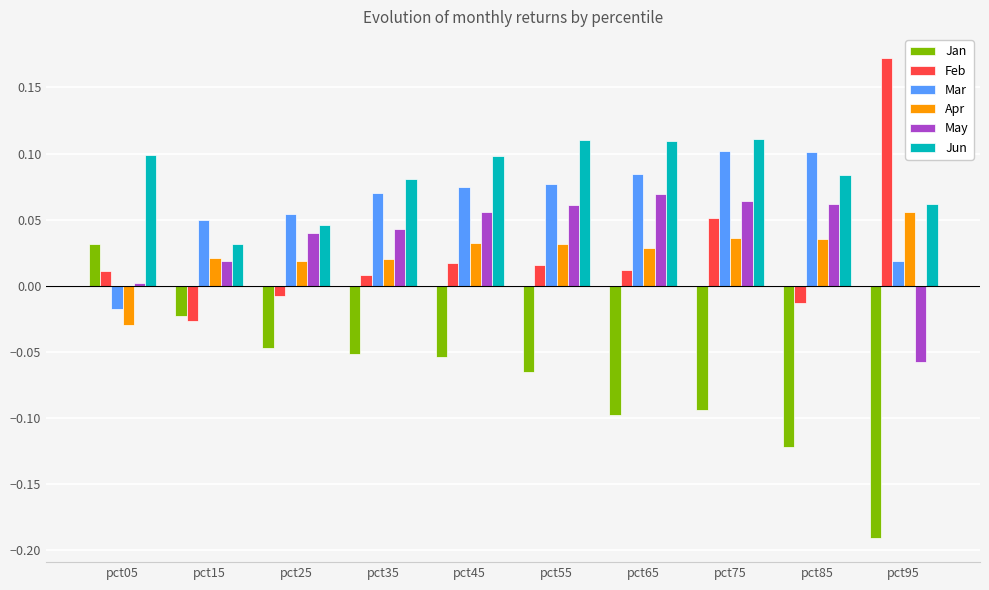

At which category is the sum across all series the highest?

pct75